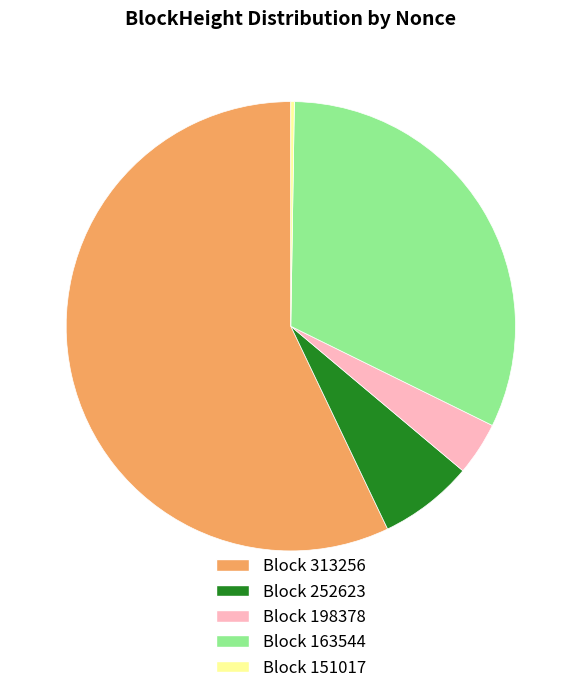

Is there a majority slice in this chart?

Yes